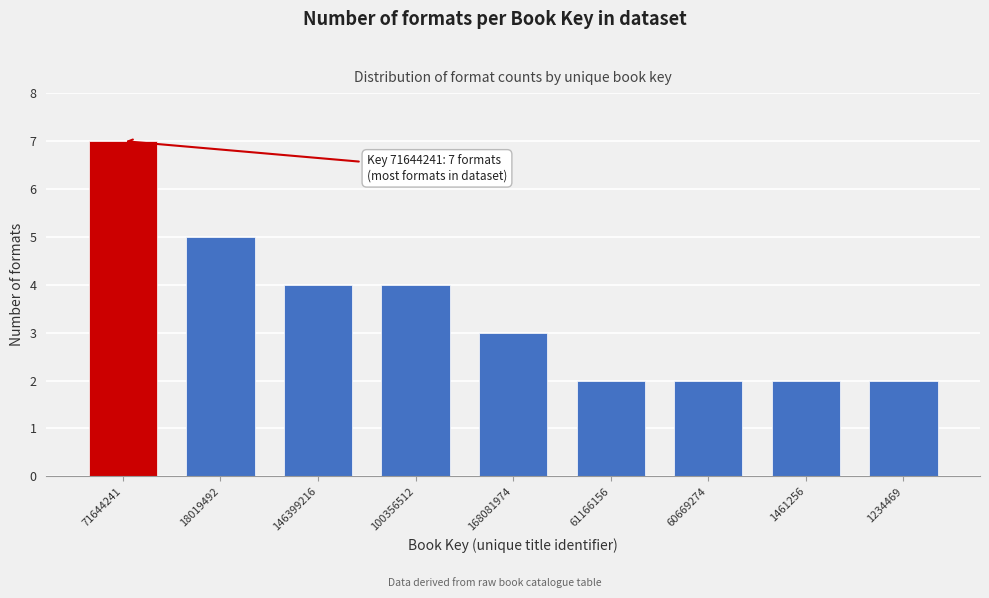

Reading left to right, transcribe all the data shown in this chart.

7	5	4	4	3	2	2	2	2